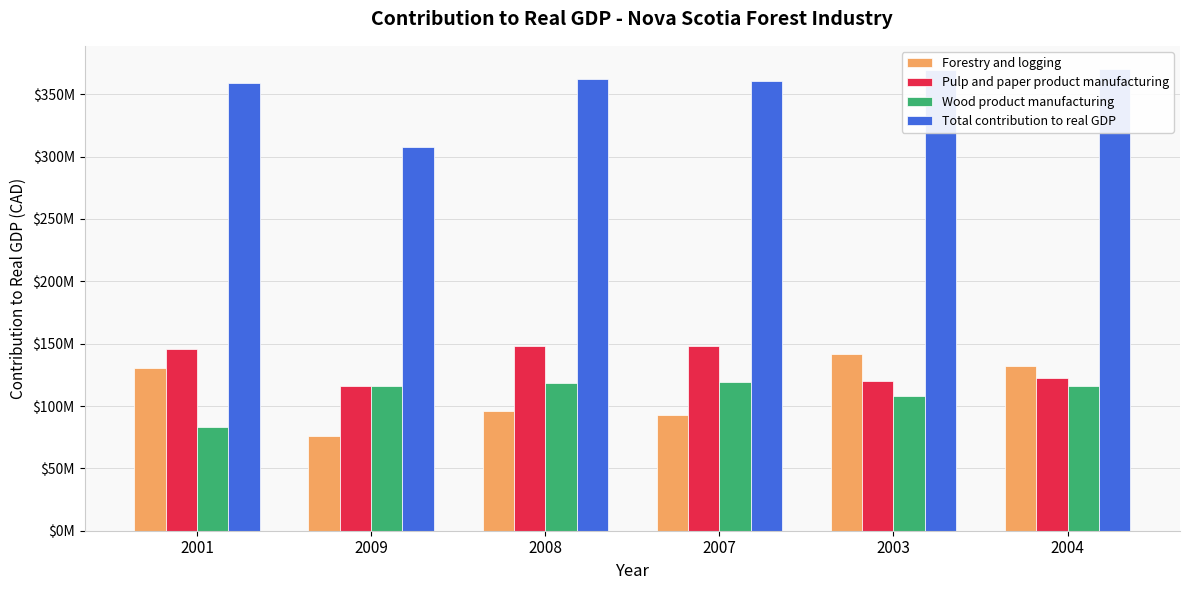

What is the difference between the Total contribution to real GDP values at 2007 and 2003?

9300000